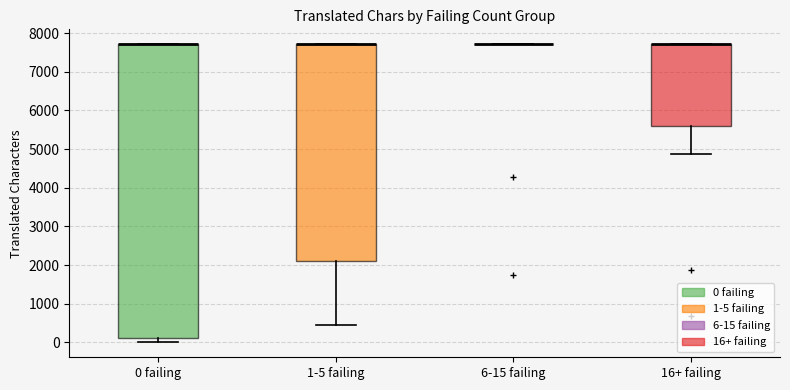

Reading left to right, transcribe this box plot: for each box, give where its median line is, the range the box spans, and where its two whiskers end, as read against the y-axis. The values are not printed on the chart, so give them approximately, as read against the axis.

0 failing: median 7700 (drawn on the box's upper edge), box 100 to 7700, whiskers 0 to 7700
1-5 failing: median 7700 (drawn on the box's upper edge), box 2100 to 7700, whiskers 400 to 7700
6-15 failing: box collapsed to a line at 7700, whiskers 7700 to 7700
16+ failing: median 7700 (drawn on the box's upper edge), box 5600 to 7700, whiskers 4900 to 7700